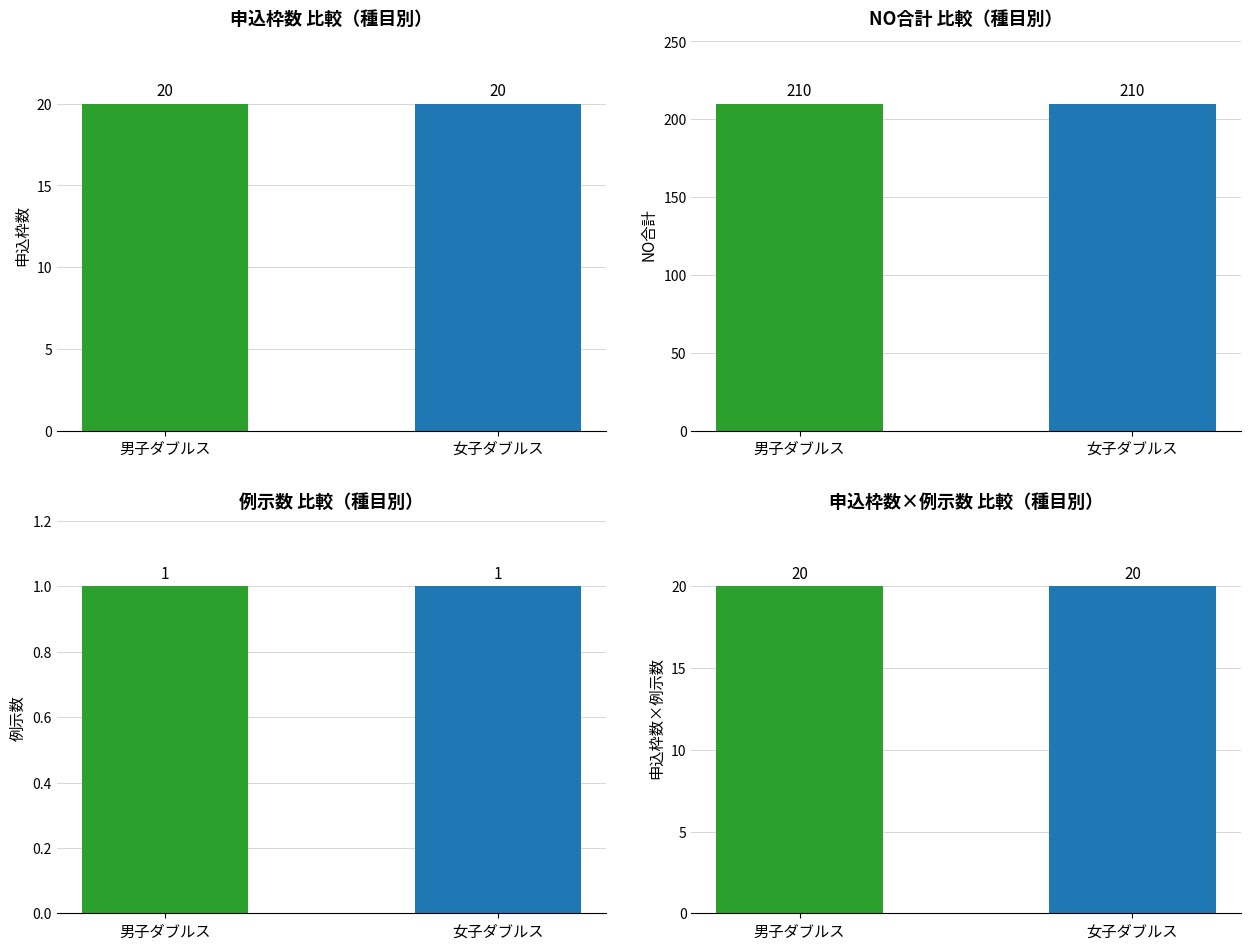

Which series changed the most between 男子ダブルス and 女子ダブルス?

参加枠数